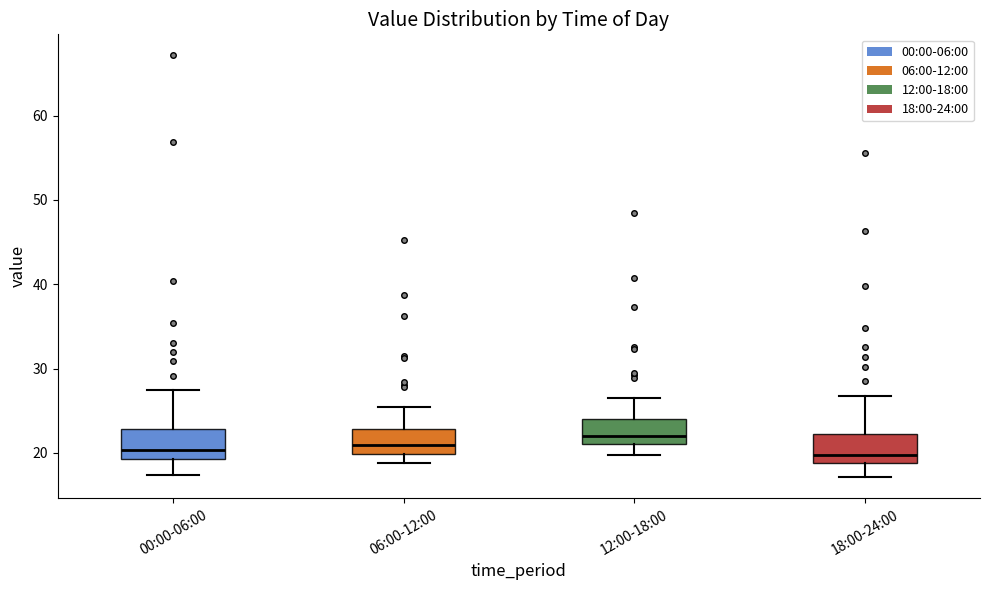

Reading left to right, transcribe this box plot: for each box, give where its median line is, the range the box spans, and where its two whiskers end, as read against the y-axis. The values are not printed on the chart, so give them approximately, as read against the axis.

00:00-06:00: median 20, box 19 to 23, whiskers 17 to 27
06:00-12:00: median 21, box 20 to 23, whiskers 19 to 25
12:00-18:00: median 22, box 21 to 24, whiskers 20 to 27
18:00-24:00: median 20, box 19 to 22, whiskers 17 to 27